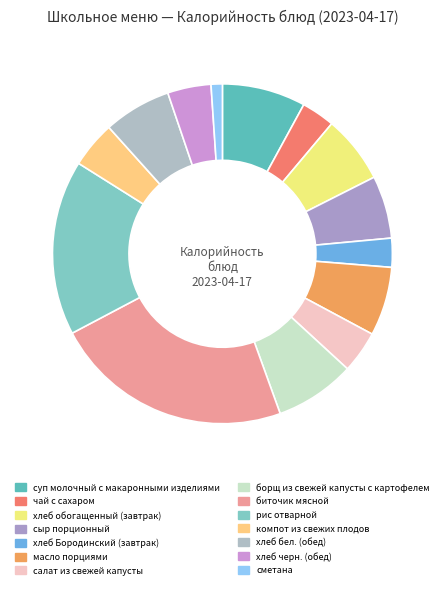

Is it true that салат из свежей капусты is 4% of the pie?

True